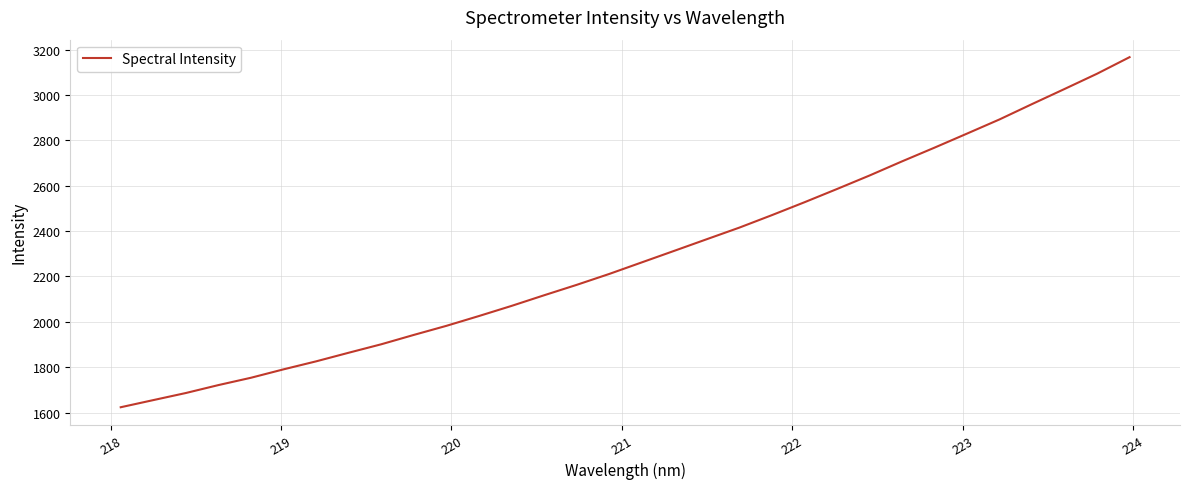

What is the difference between the maximum and minimum values?

1543.2